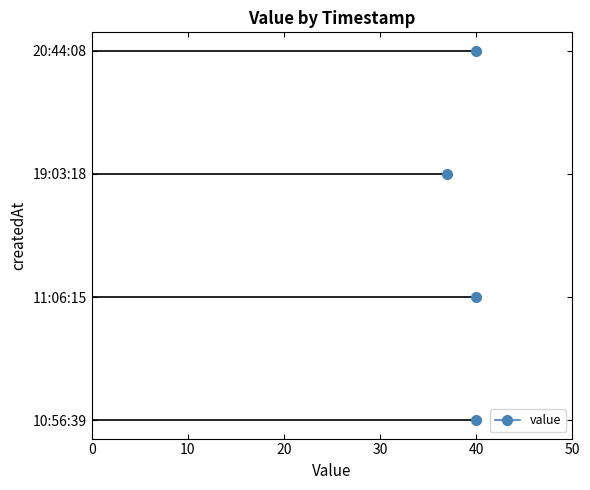

True or false: the data shows 16 at 2023-05-10T20:44:08.371Z.

False